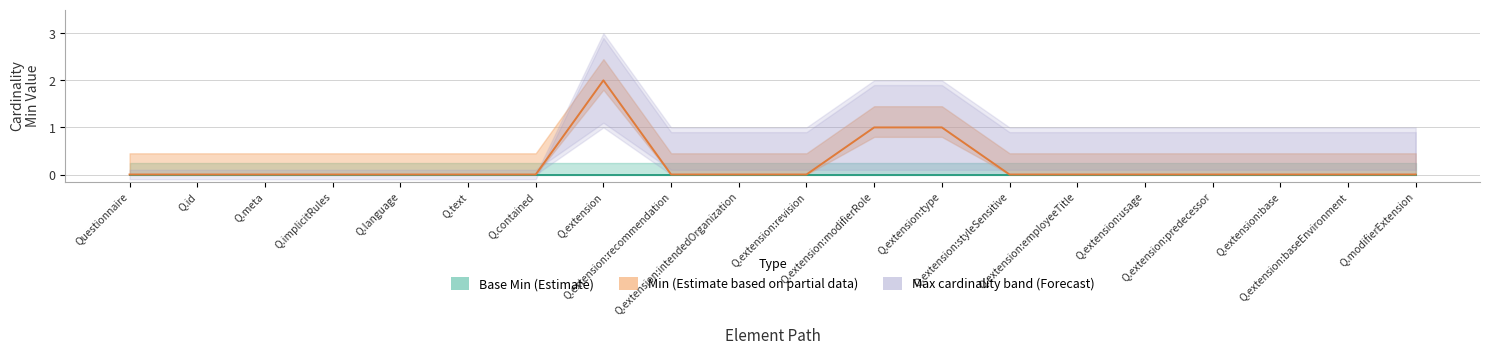

Reading left to right, what are all the values shown in this chart?

0	0	0	0	0	0	0	2	0	0	0	1	1	0	0	0	0	0	0	0